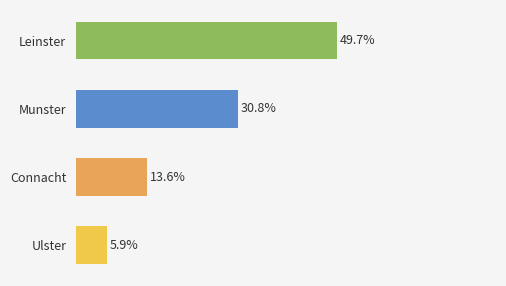

List the labels in order of value, largest first.

Leinster, Munster, Connacht, Ulster